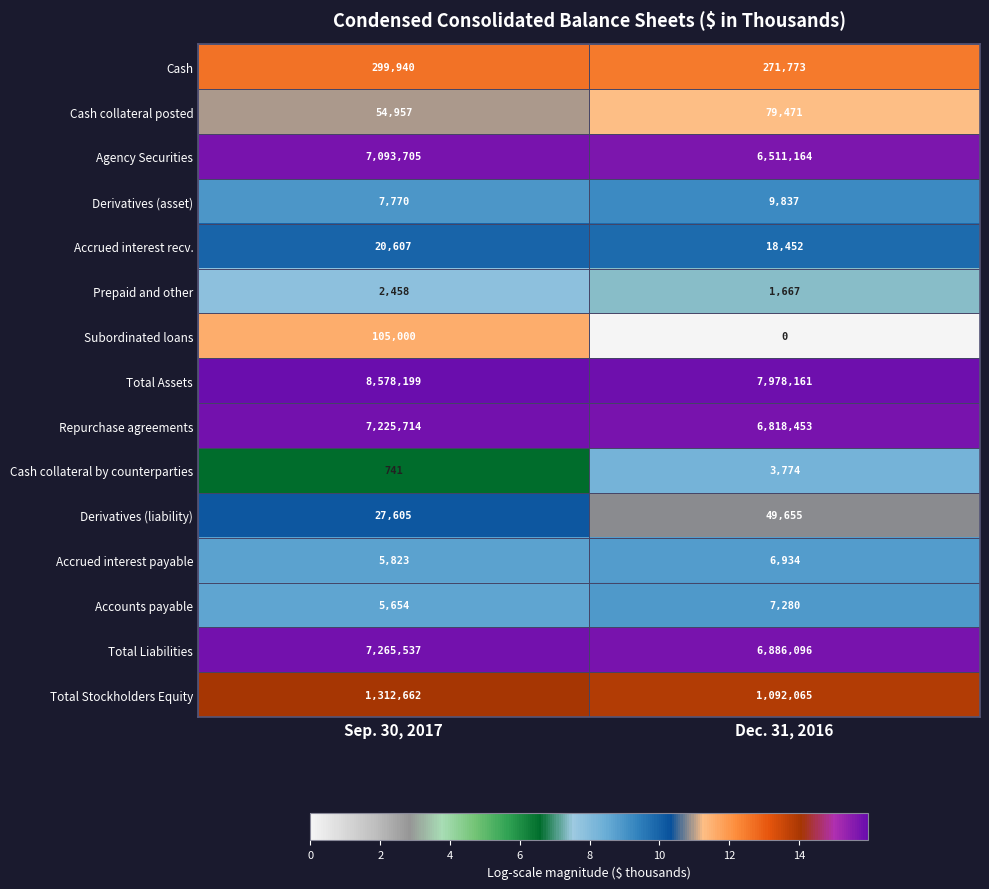

At Dec. 31, 2016, list the series in order from largest to smallest.

Total Assets, Total Liabilities, Repurchase agreements, Agency Securities, Total Stockholders Equity, Cash, Cash collateral posted, Derivatives (liability), Accrued interest recv., Derivatives (asset), Accounts payable, Accrued interest payable, Cash collateral by counterparties, Prepaid and other, Subordinated loans